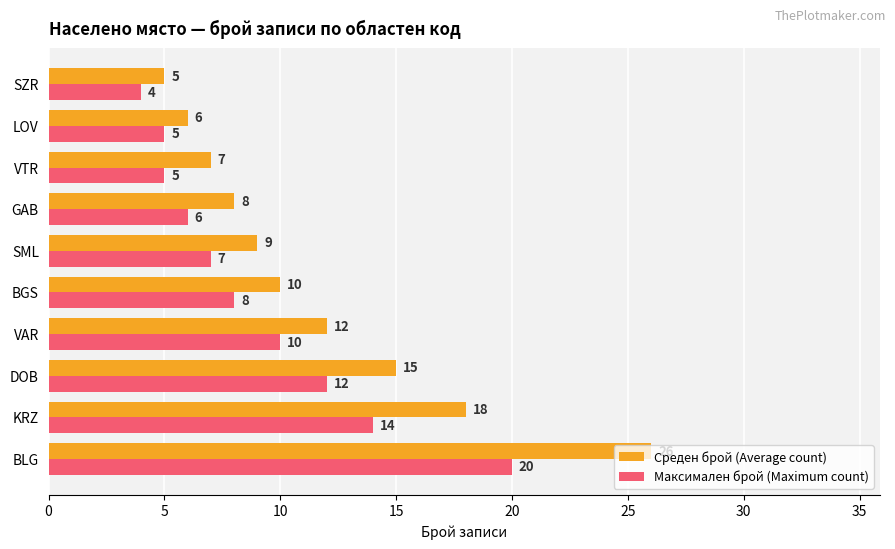

The Максимален брой (Maximum count) series shows 5 at DOB. True or false?

False